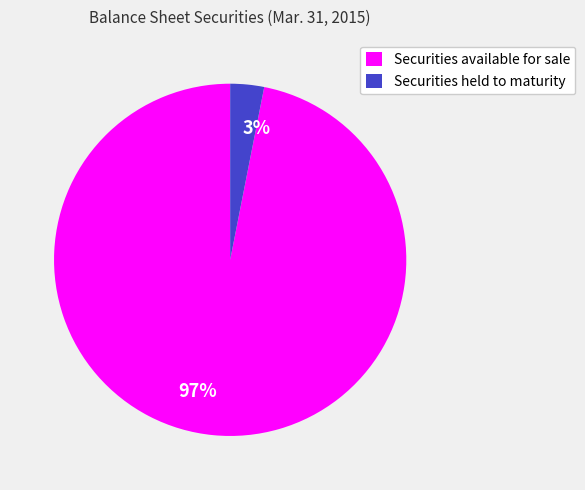

Rank the categories by value from highest to lowest.

Securities available for sale, Securities held to maturity